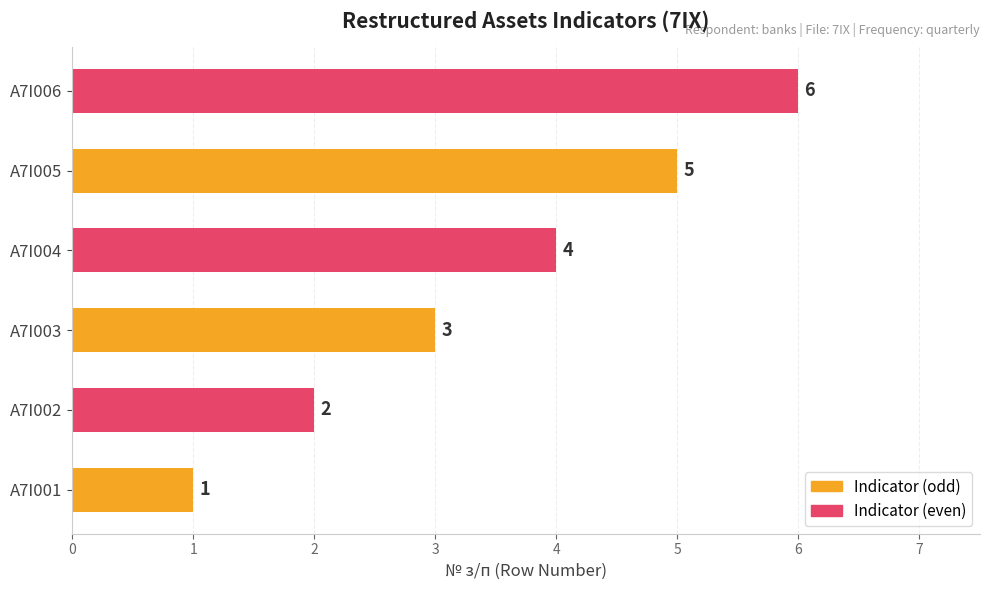

Where is the data nearest to the value 3?

A7I003